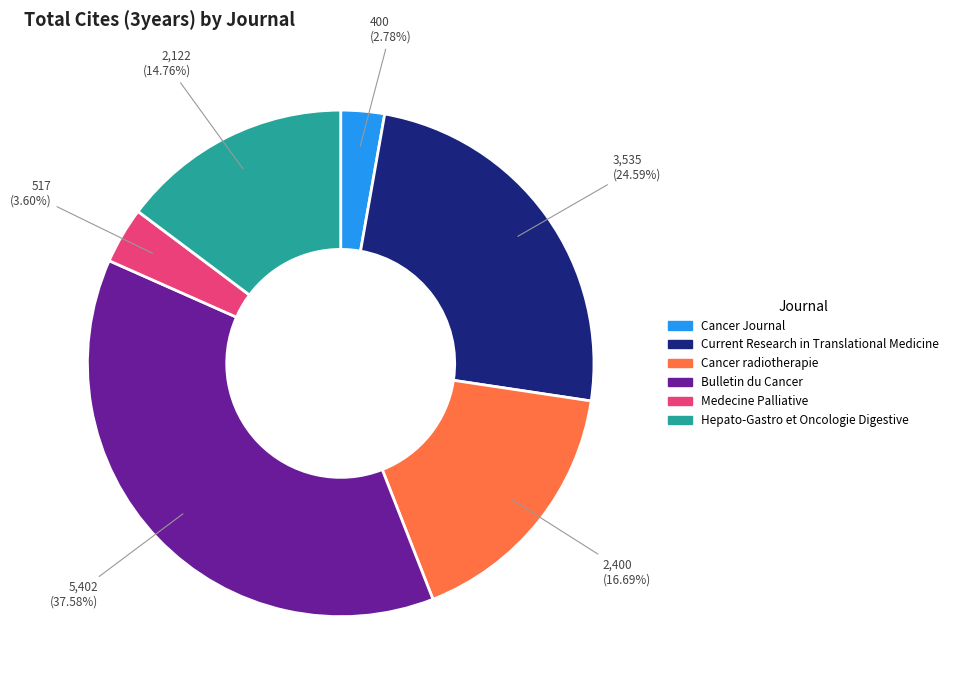

What percentage do Hepato-Gastro et Oncologie Digestive and Cancer radiotherapie together represent?

31.5%